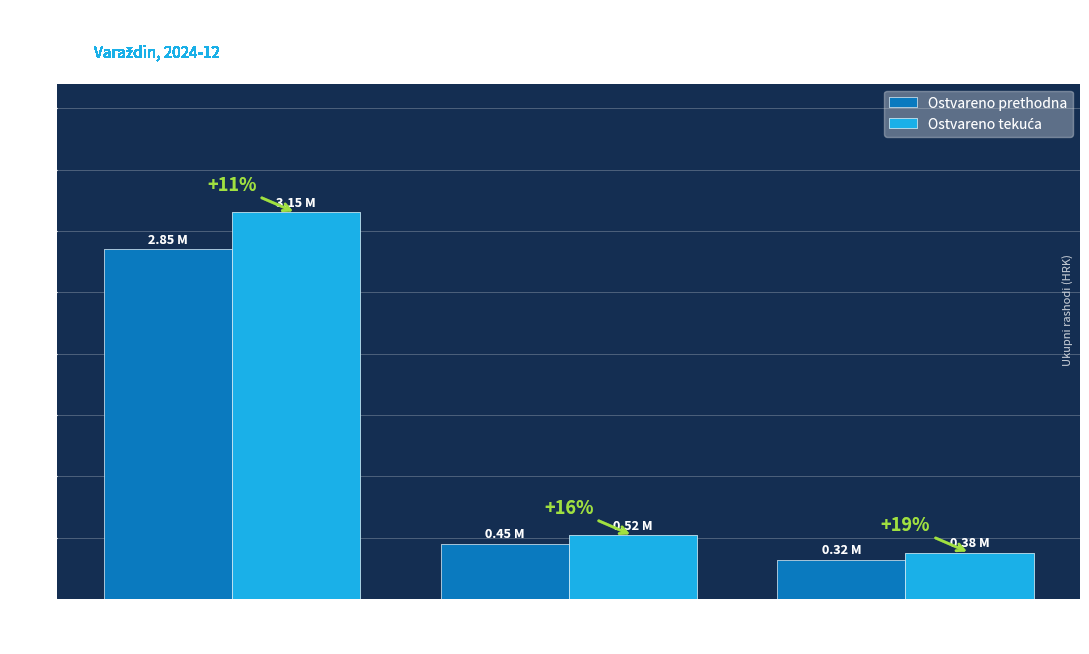

What is the sum of all Ostvareno prethodna values?

3620000